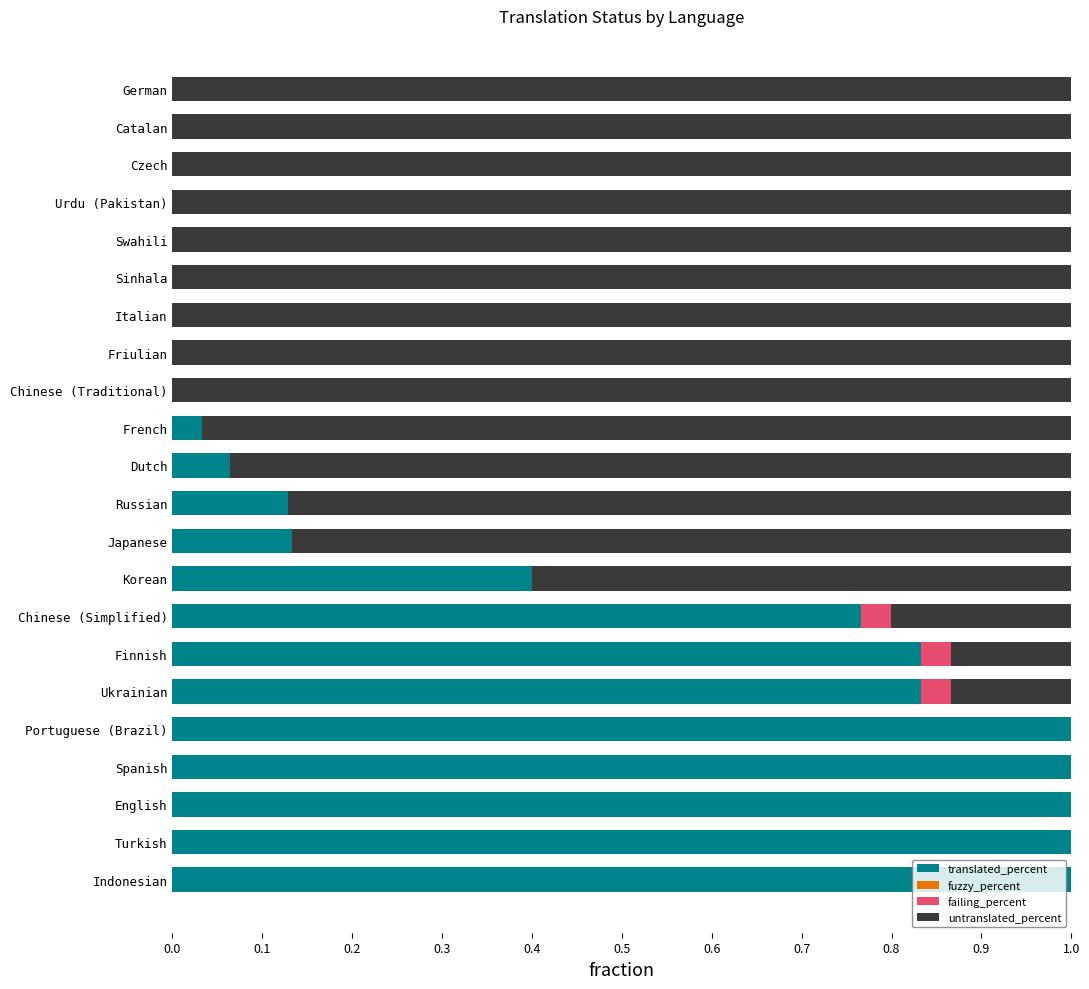

What is the difference between the second highest and second lowest values in the untranslated_percent series?

1.0